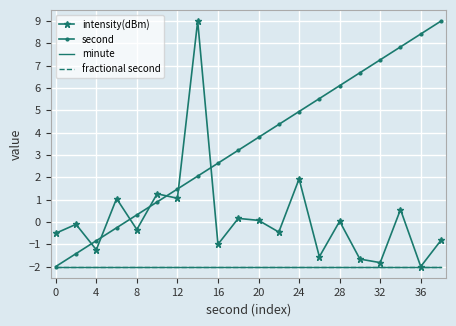

What are all the series names shown in the legend?

intensity(dBm), second, minute, fractional second